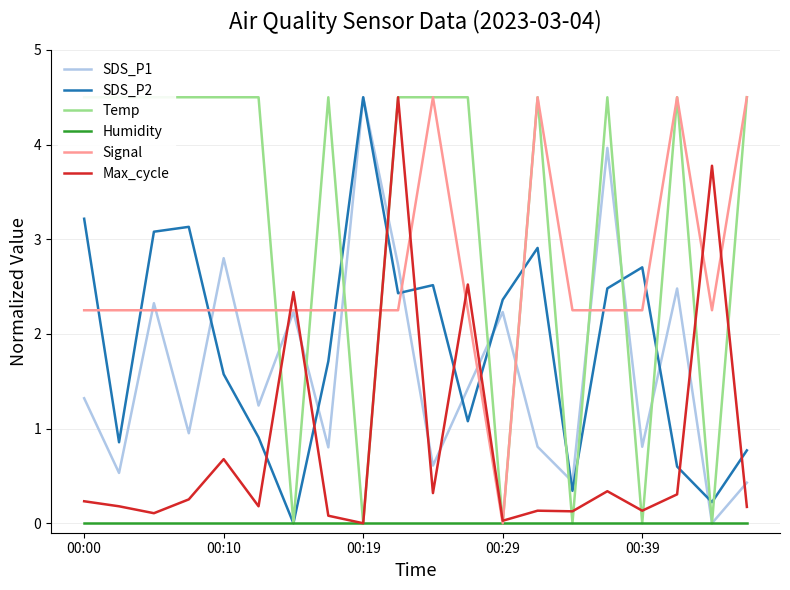

What is the sum of all Max_cycle values?

16.5